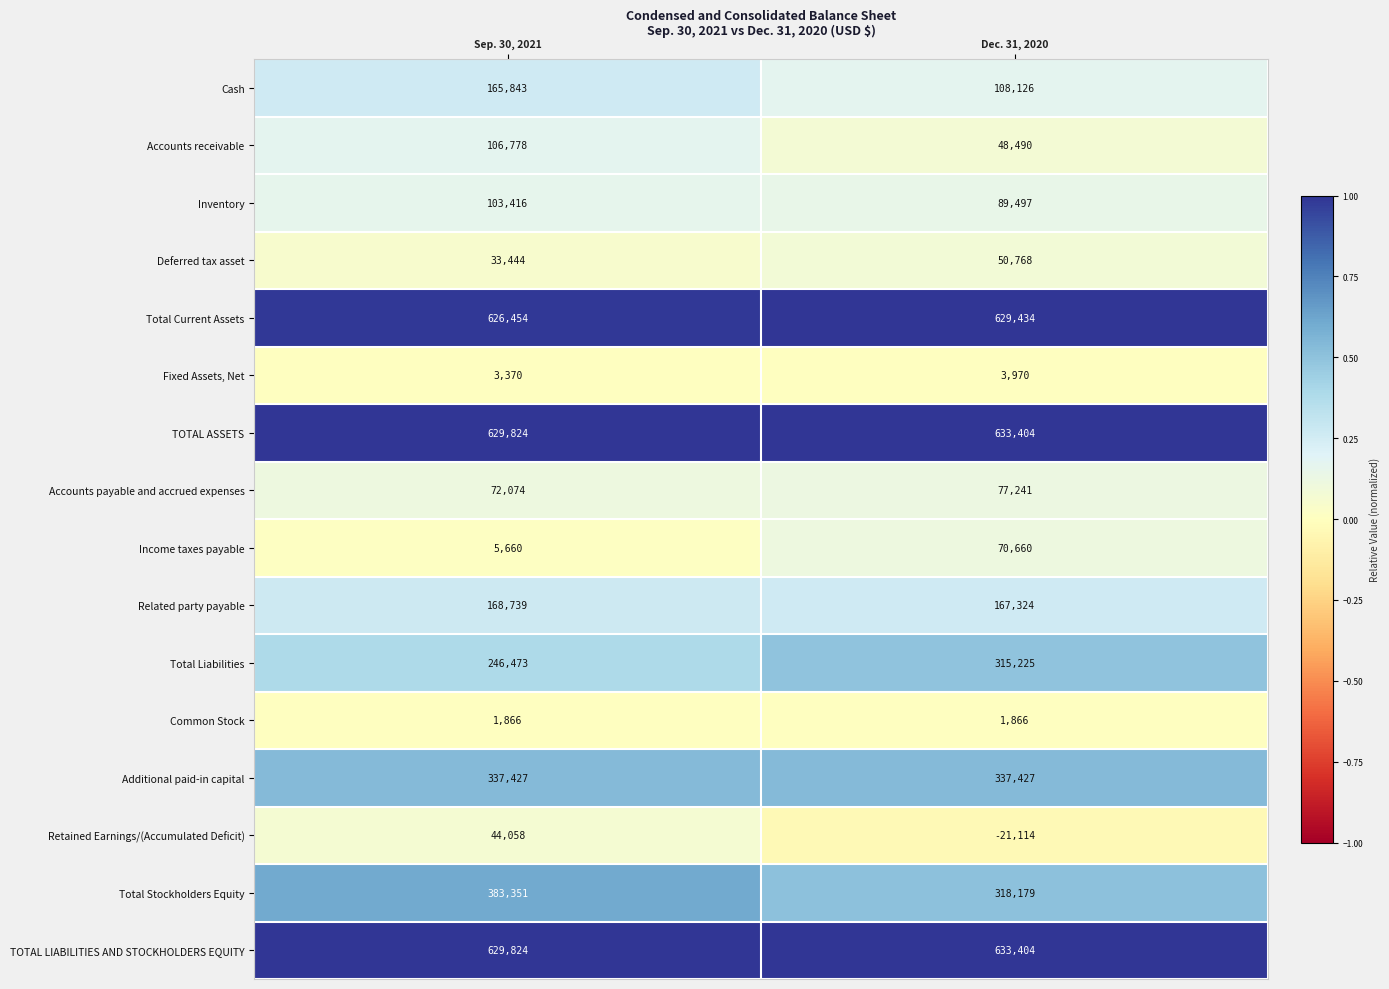

What is the sum of all TOTAL ASSETS values?

1263228